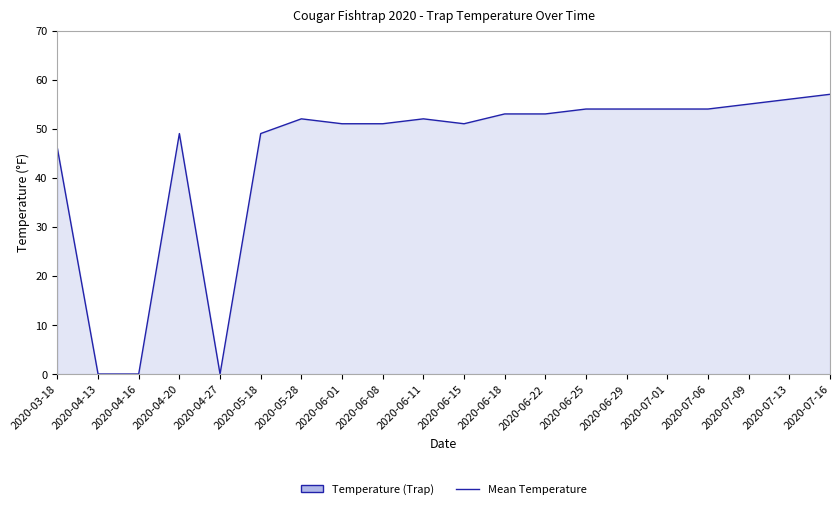

True or false: the data has more than 1 interior local peaks.

True